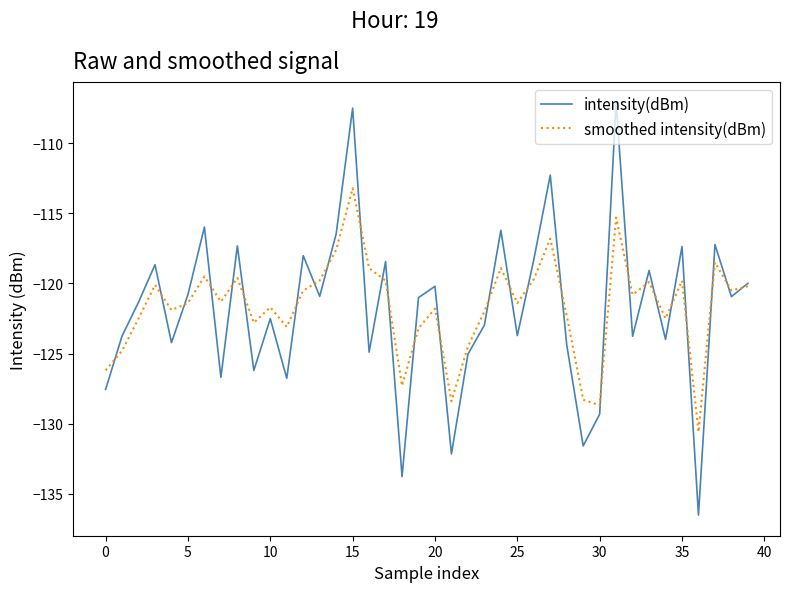

Which series has the largest range (max minus min)?

intensity(dBm)